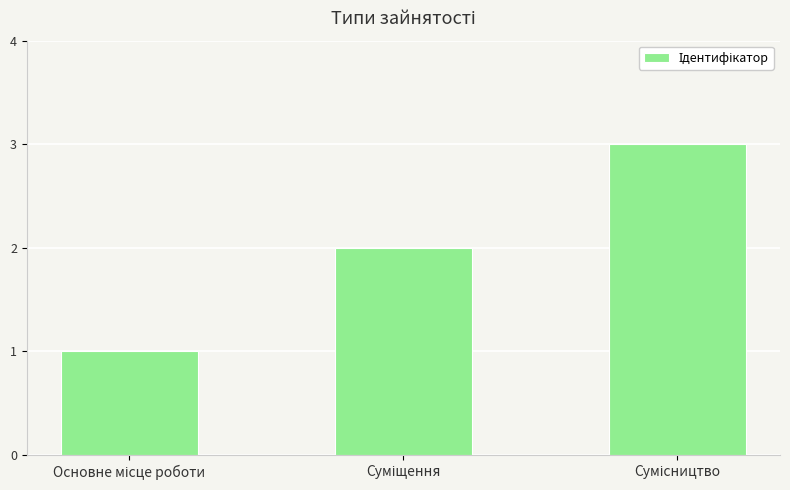

What is the maximum value shown in the chart?

3